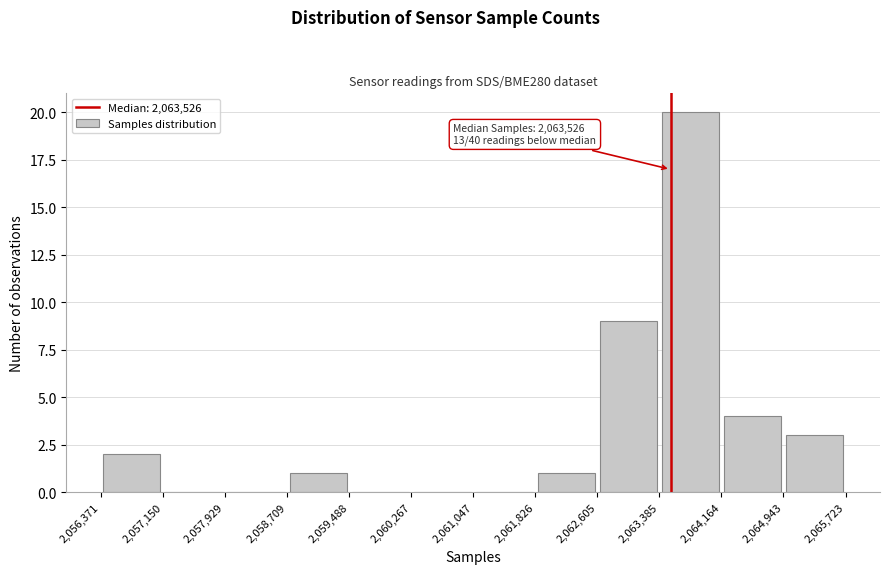

Over which range of the x-axis is the bar tallest?

2,063,385 to 2,064,164